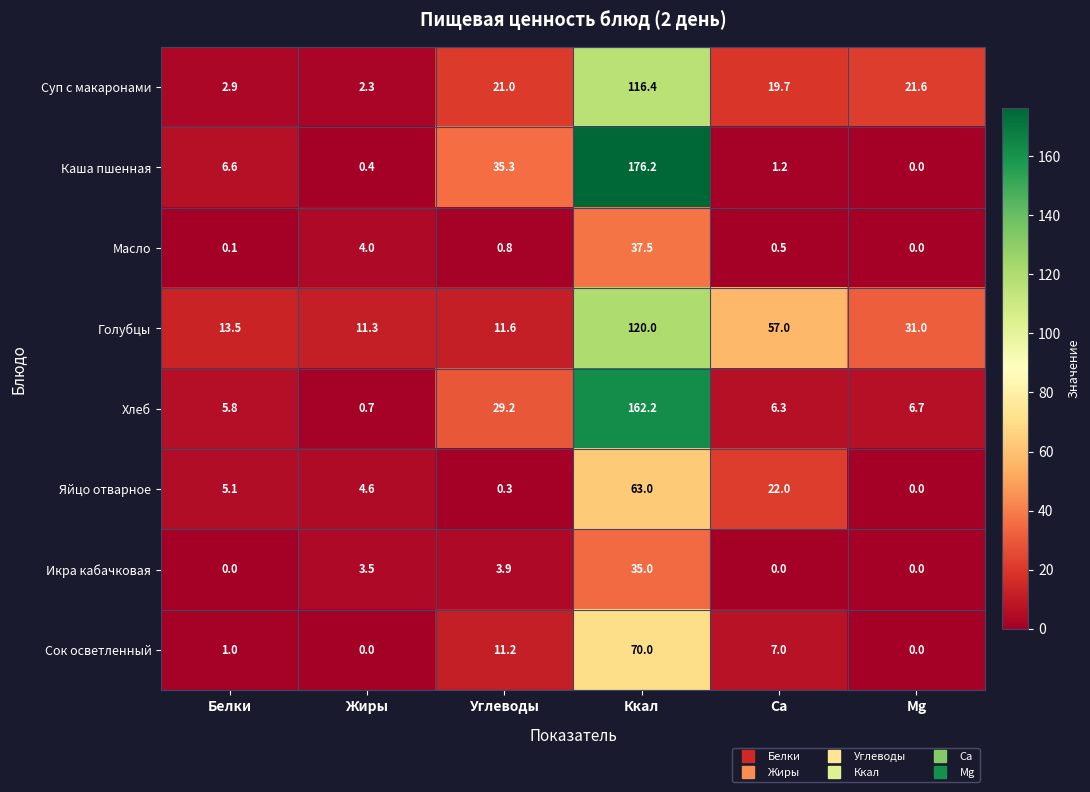

Where is Каша пшенная nearest to the value 88?

Углеводы